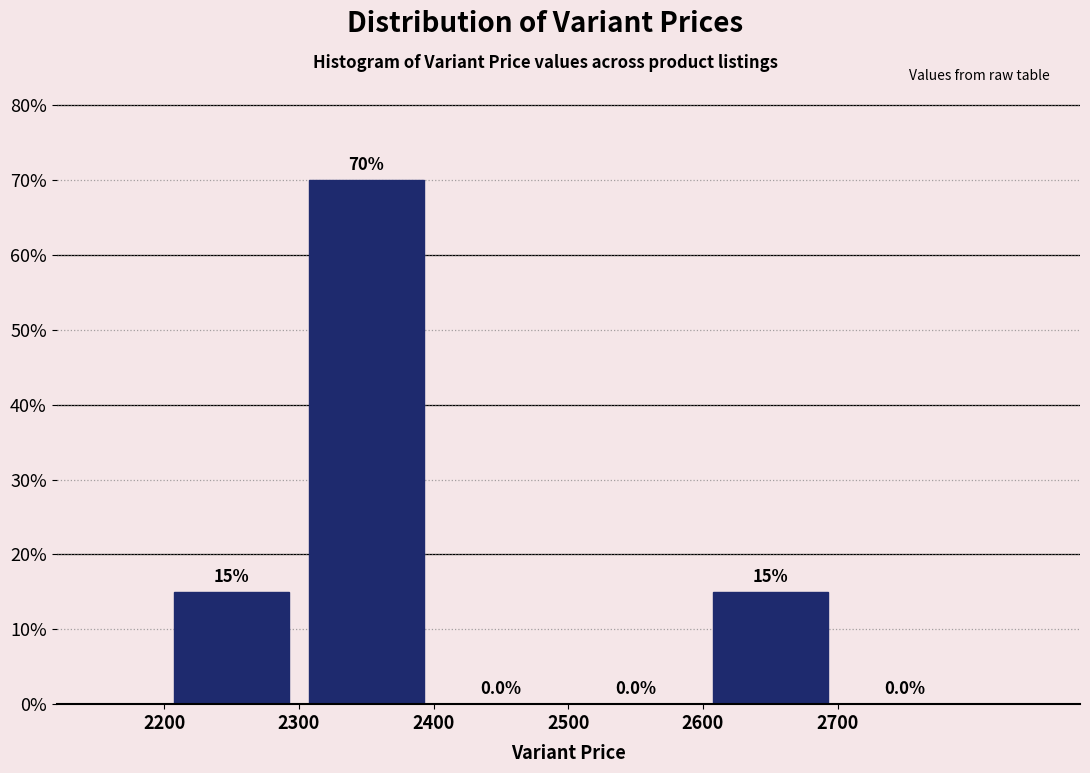

How tall is the bar that spans 2600 to 2700 on the x-axis?

15.0